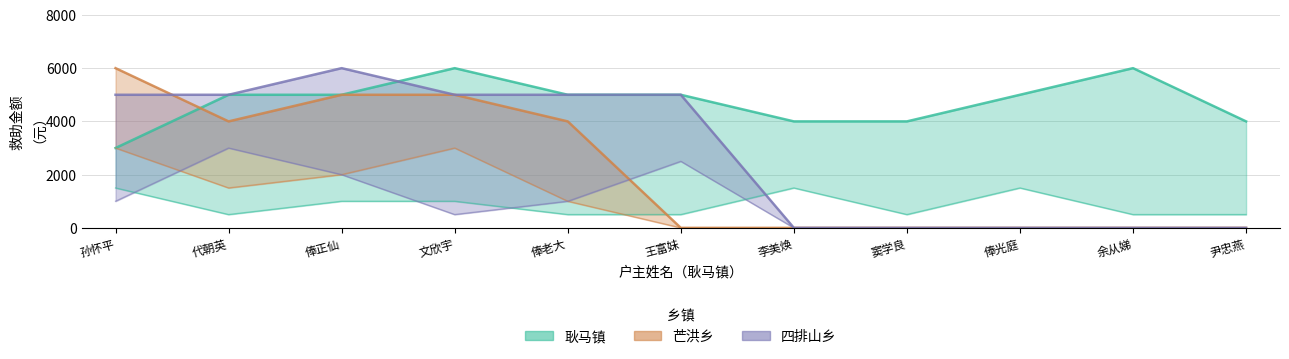

Which has a higher value, 俸正仙 or 尹忠燕?

俸正仙